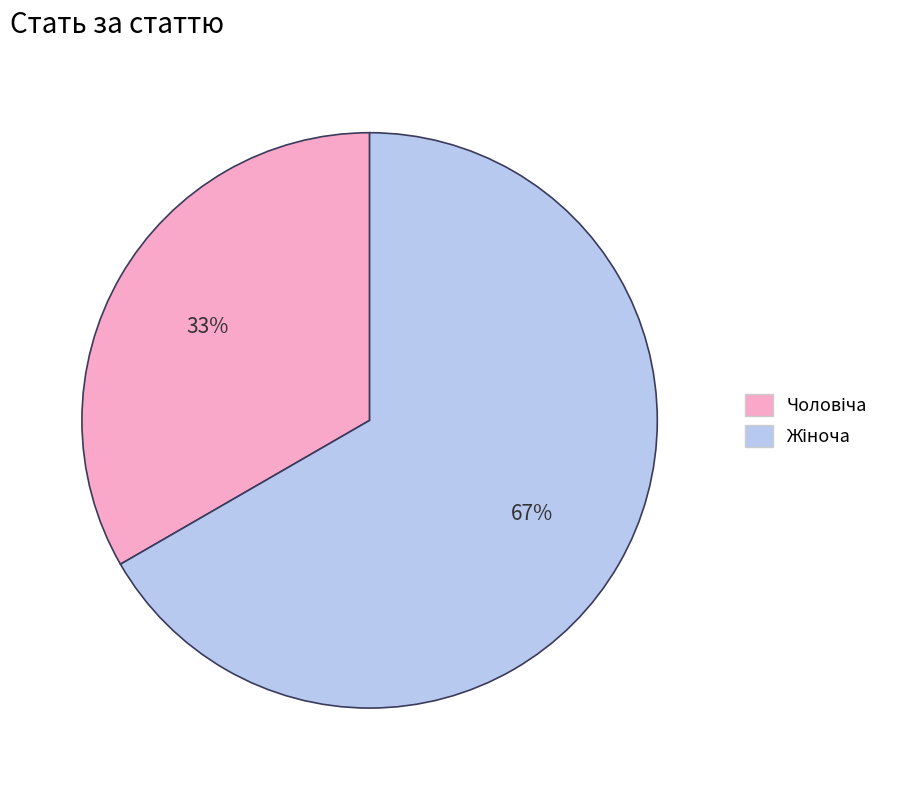

Does any single category account for the majority?

Yes